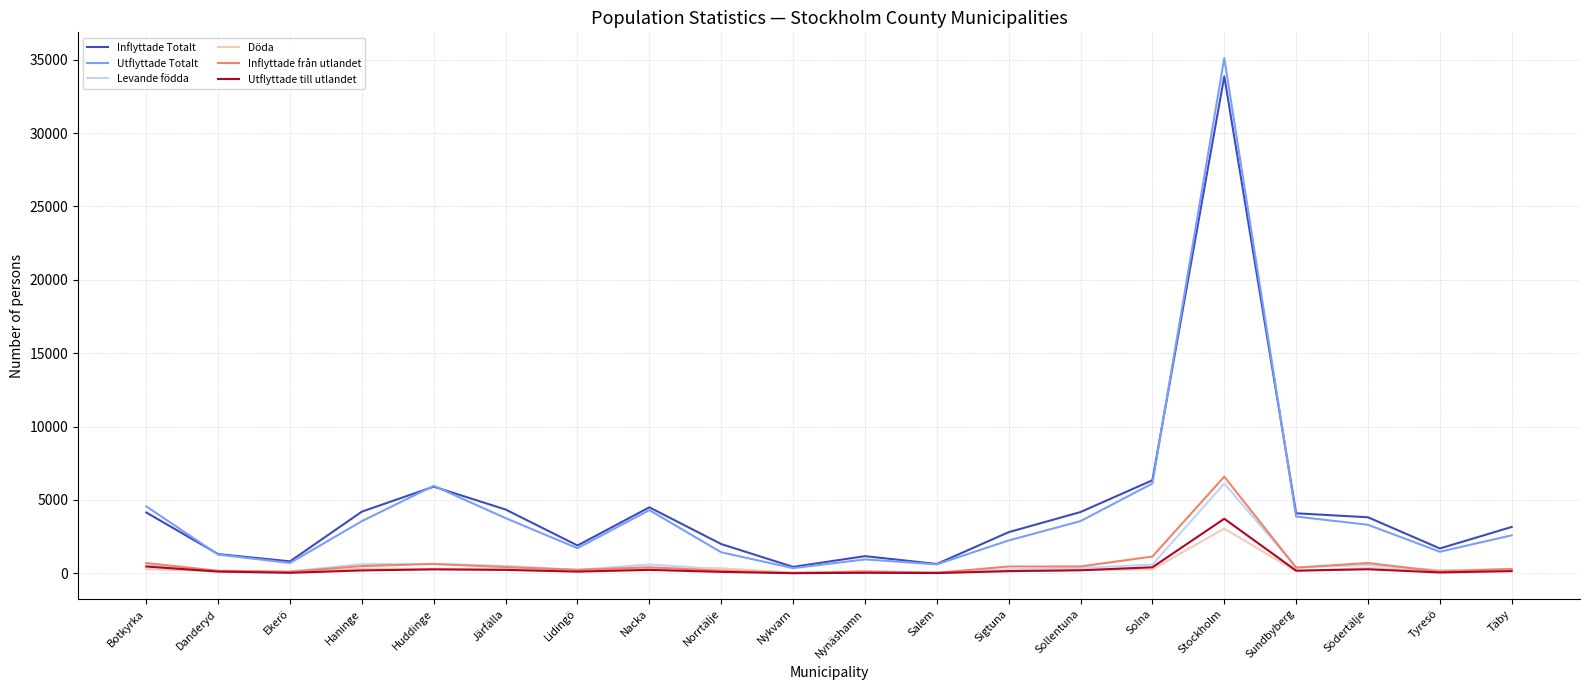

What is the total value across all series at Haninge?

9388